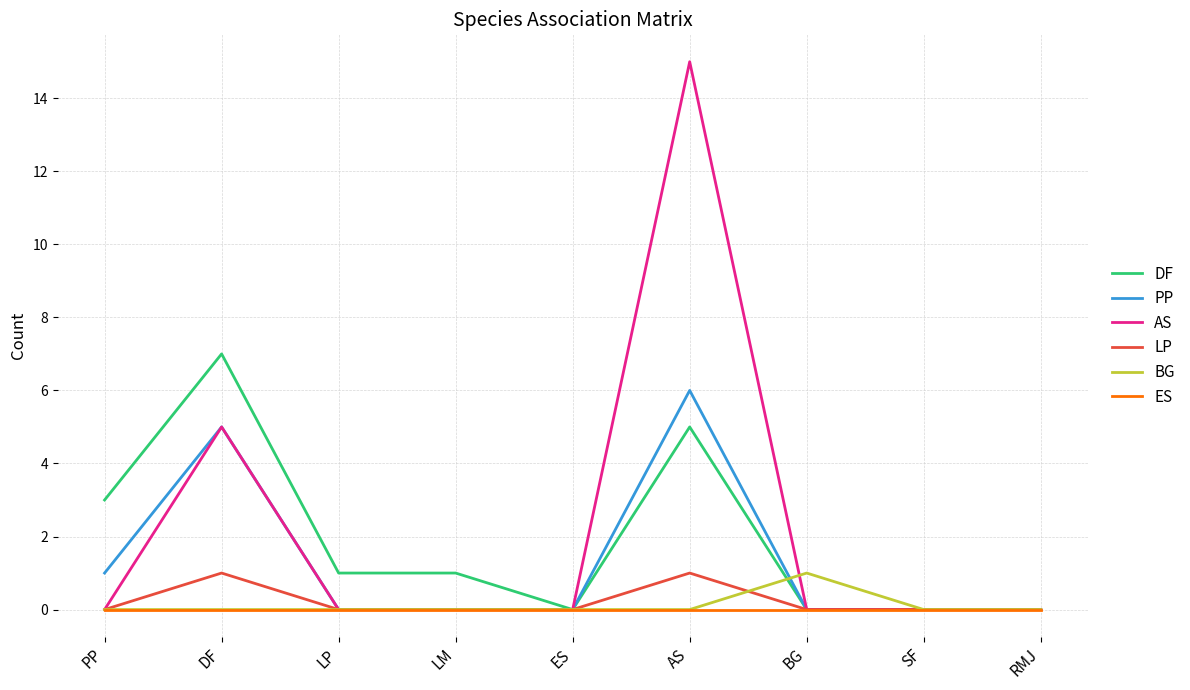

What position from the left is RMJ?

9